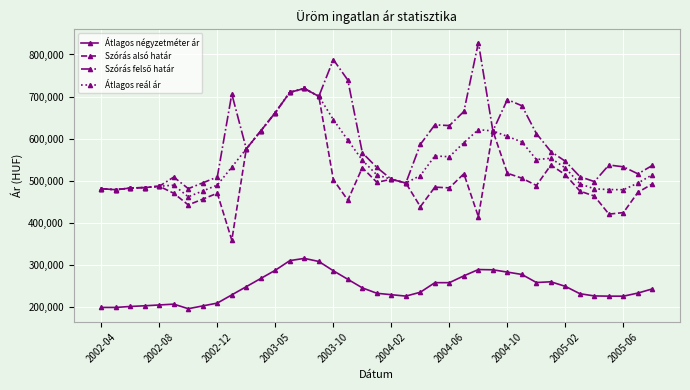

True or false: Átlagos reál ár has more than 1 points higher than both neighbors.

True